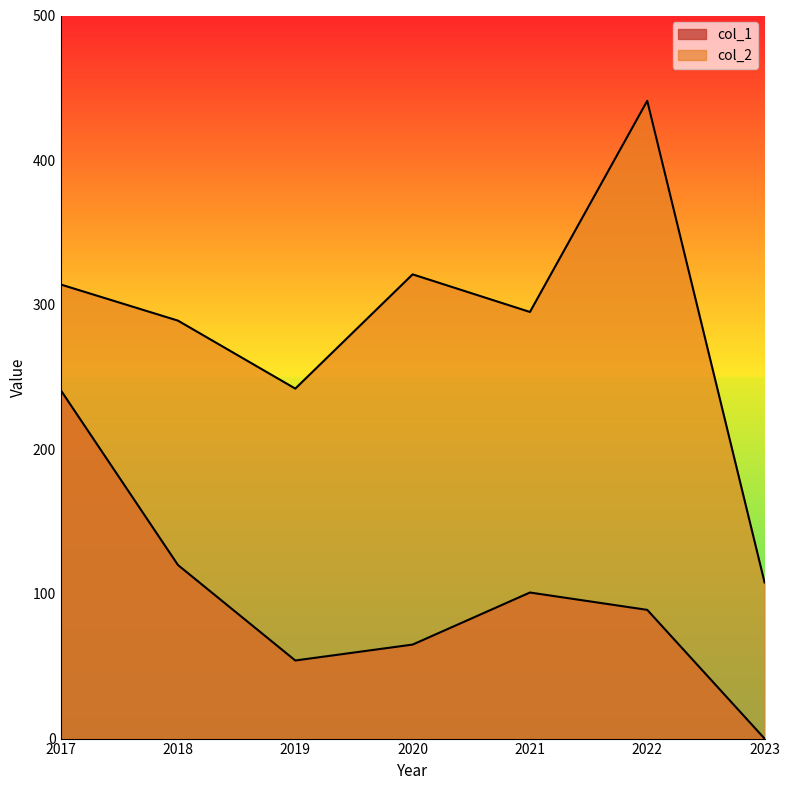

Which series has the largest total across all categories?

col_2